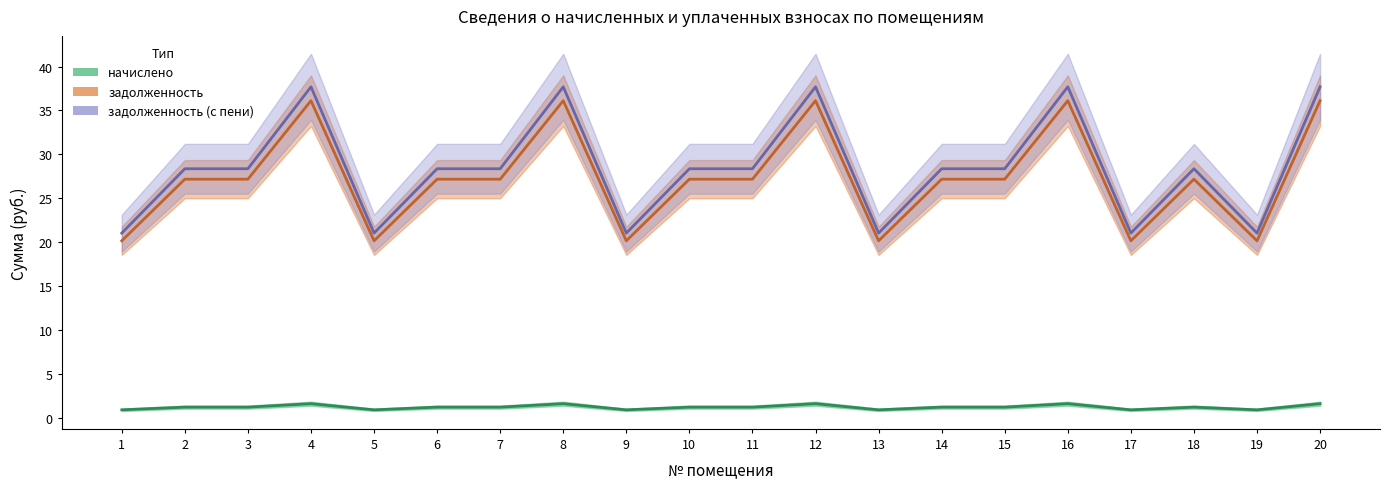

True or false: задолженность and начислено cross at least once.

False